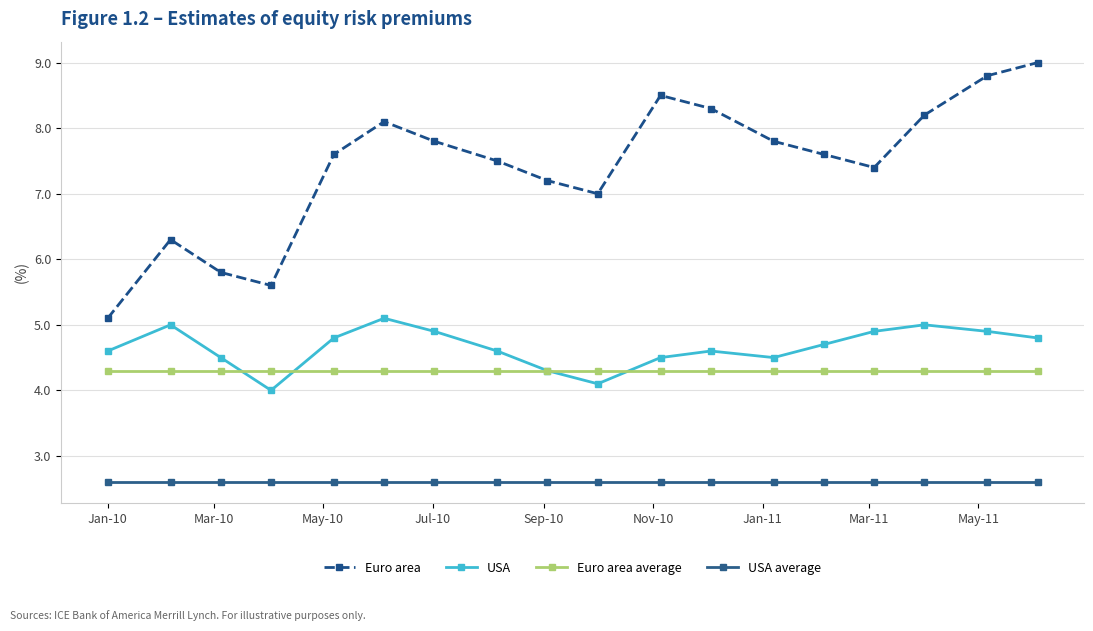

In Euro area, how many points are lower than both neighbors (excluding endpoints)?

3